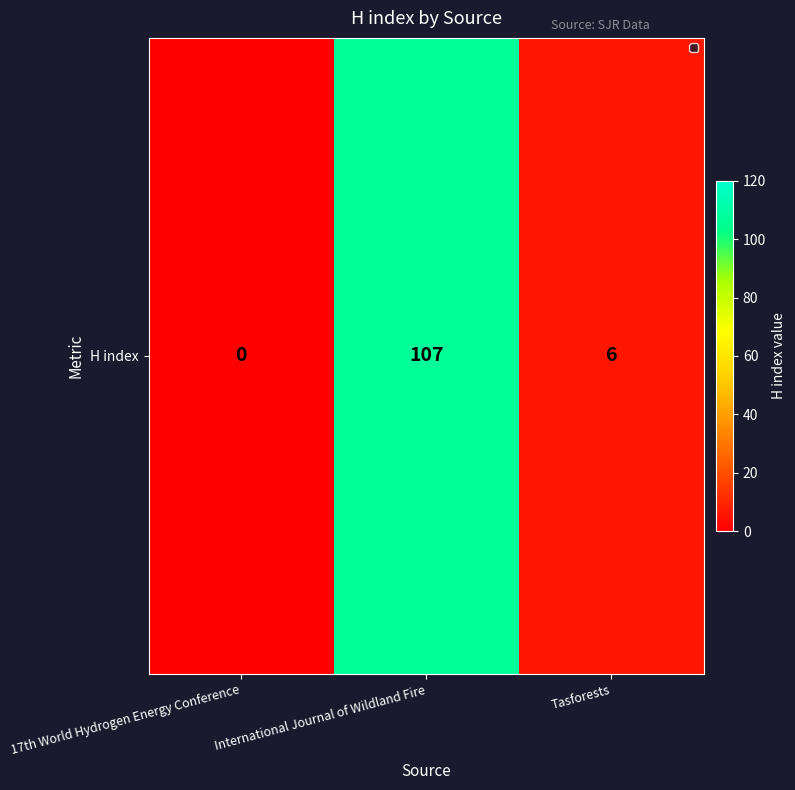

Which label corresponds to the largest value in the chart?

International Journal of Wildland Fire